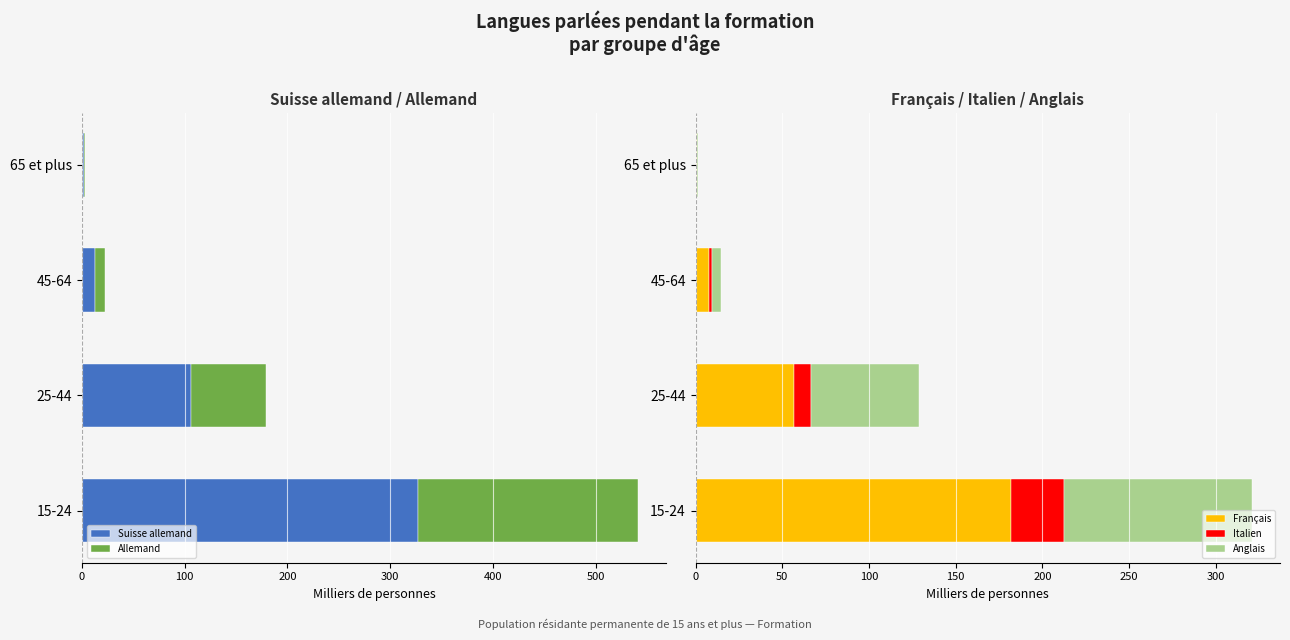

Which category has the highest value in the Français series?

15-24